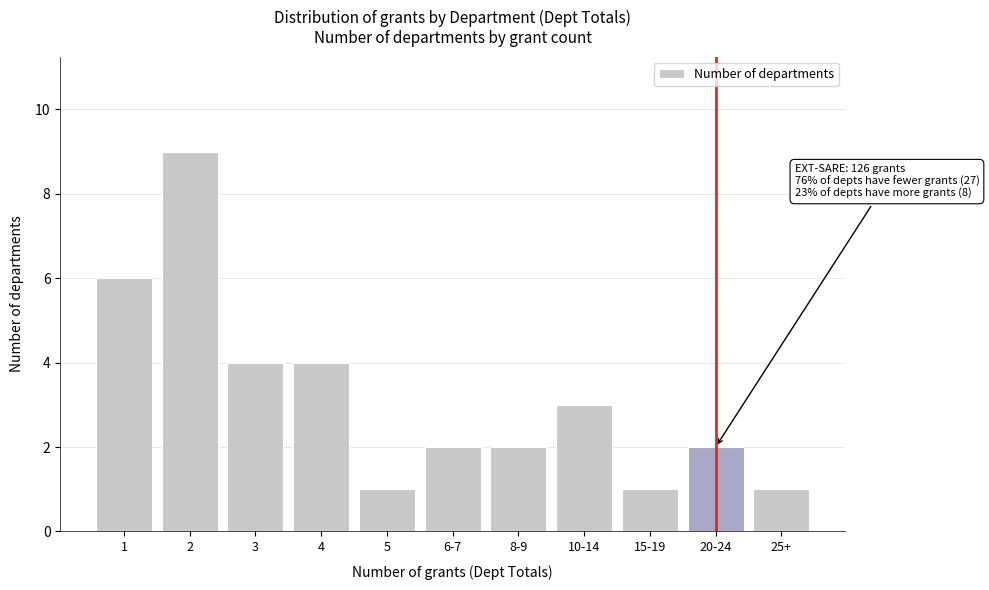

Reading left to right, list all the values displayed in this chart.

6	9	4	4	1	2	2	3	1	2	1